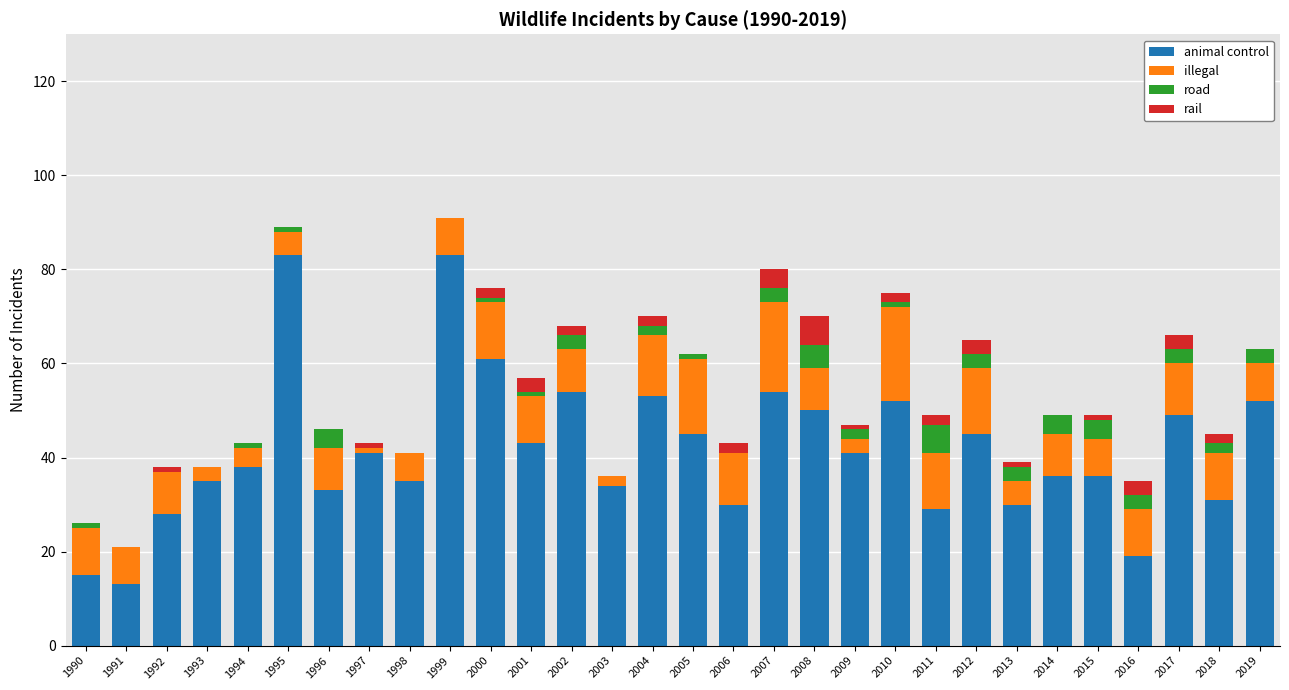

The animal control series shows 83 at 1999. True or false?

True